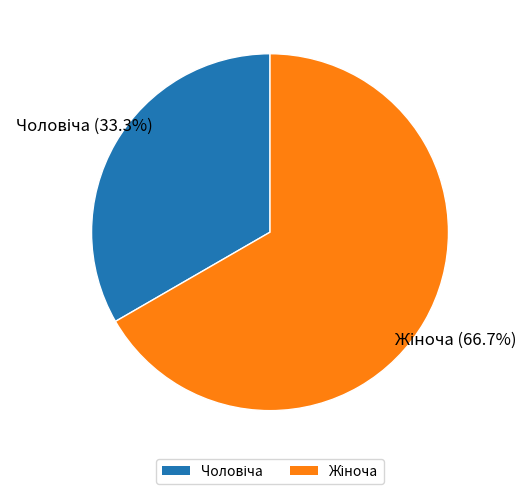

Count the number of slices in the pie.

2